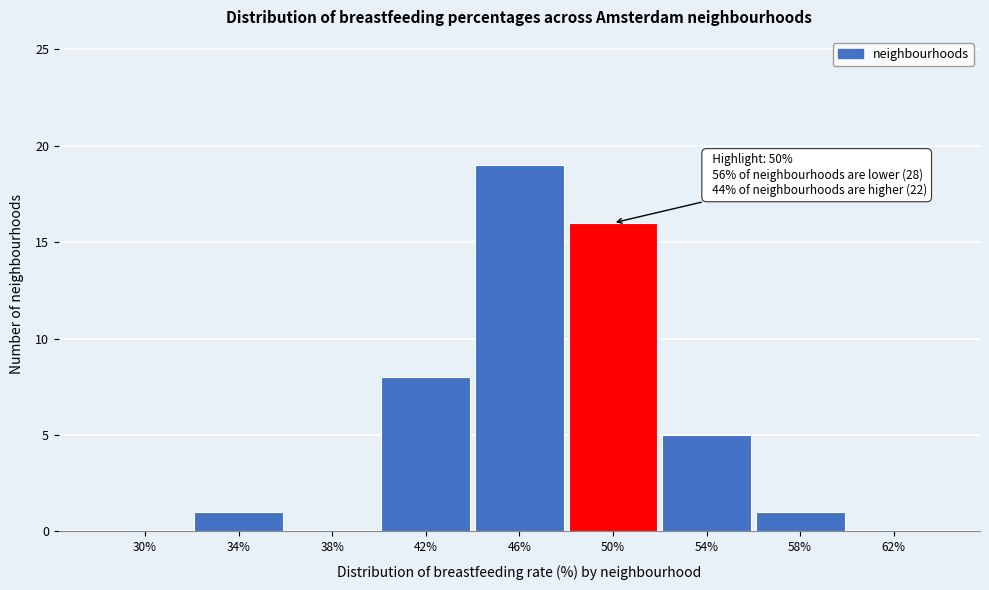

Reading left to right, transcribe all the data shown in this chart.

30%=0	34%=1	38%=0	42%=8	46%=19	50%=16	54%=5	58%=1	62%=0